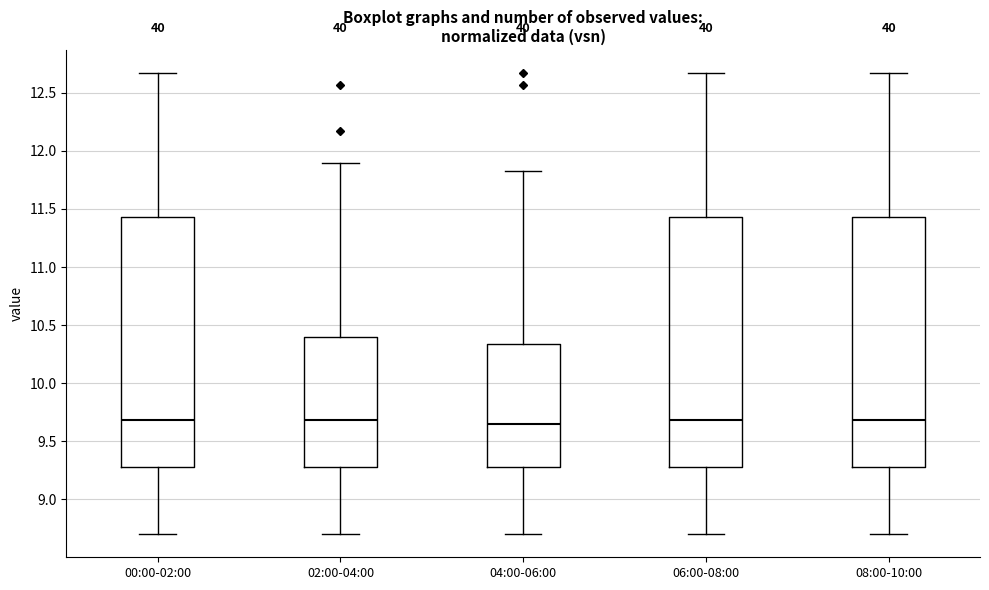

Where is the upper edge of the box for 08:00-10:00 on the y-axis? The values are not printed on the chart, so give them approximately, as read against the axis.

11.45